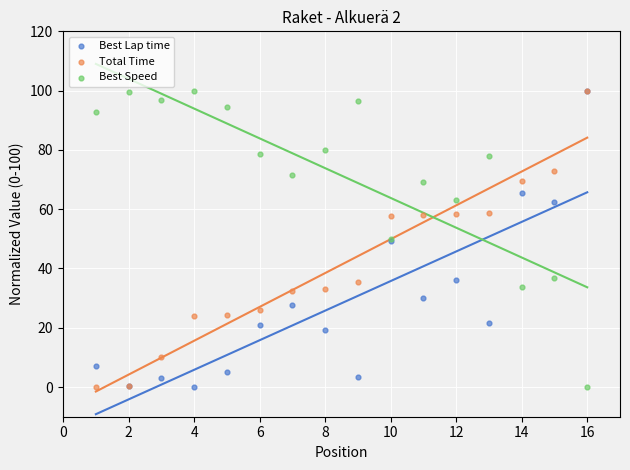

What are all the series names shown in the legend?

Best Lap time, Total Time, Best Speed